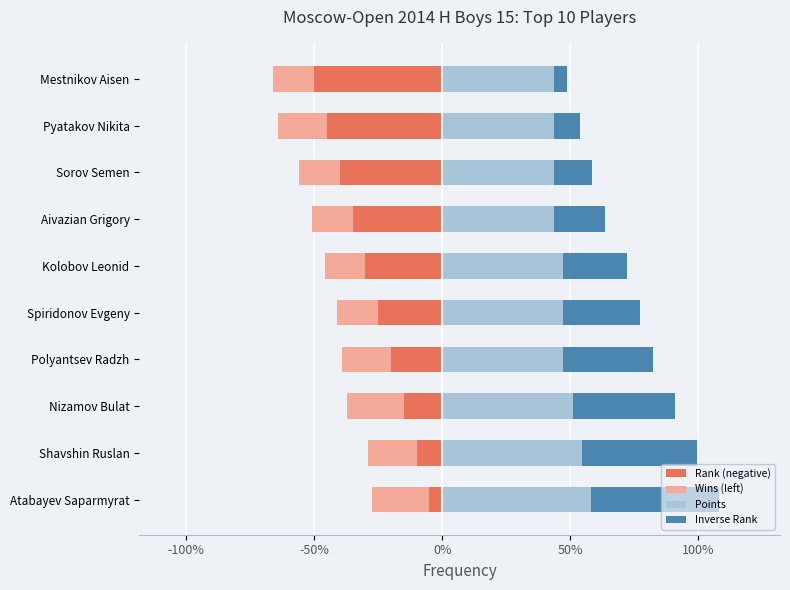

The value of Inverse Rank at Kolobov Leonid is 41.9. True or false?

False